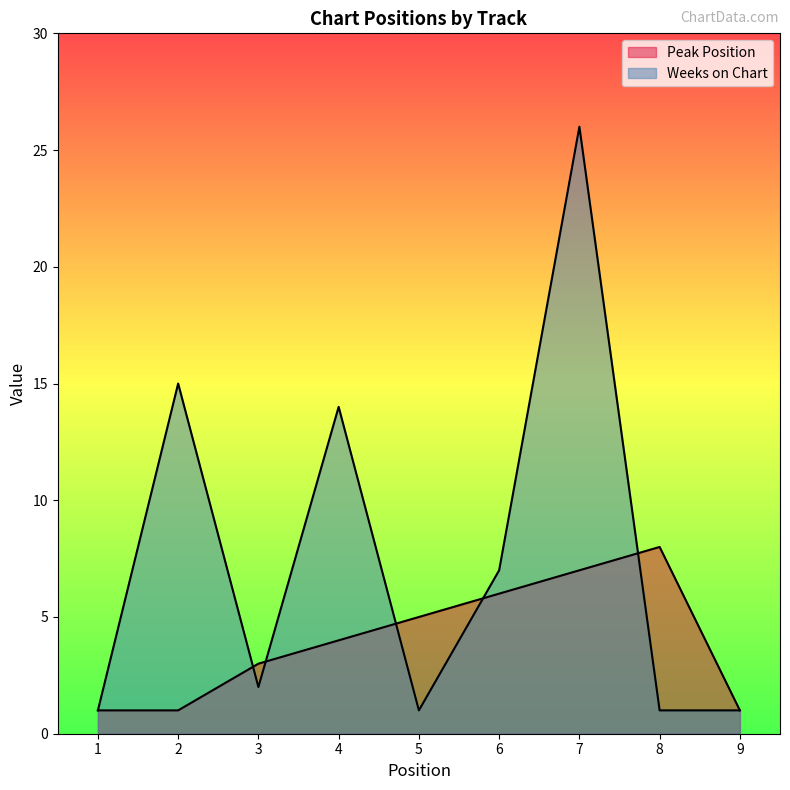

True or false: Peak Position and Weeks on Chart cross at least once.

True